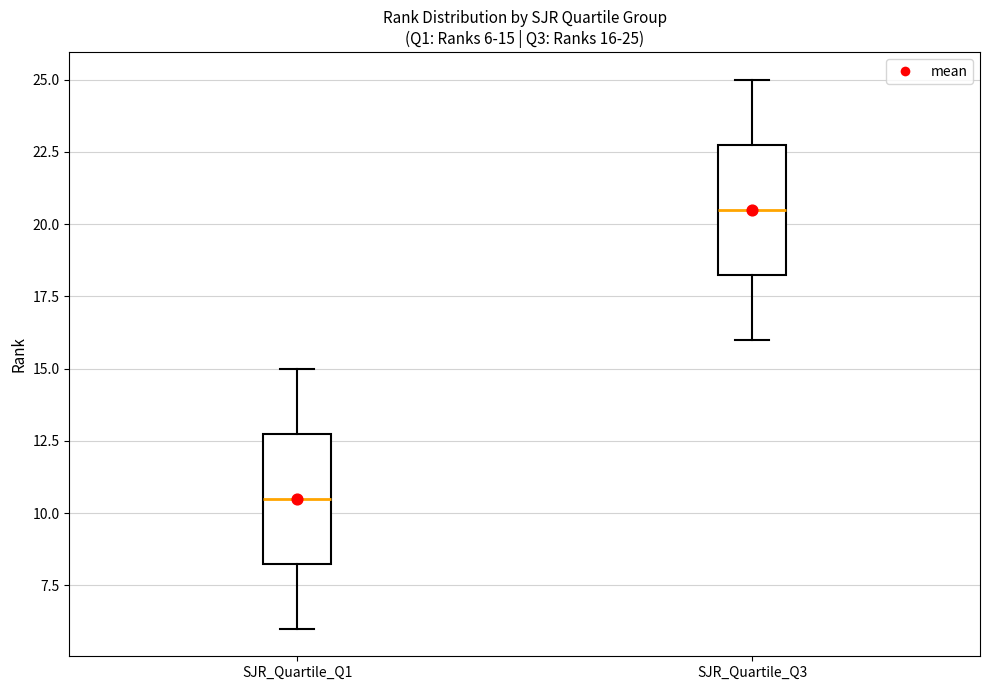

Which box has the highest median line?

SJR_Quartile_Q3